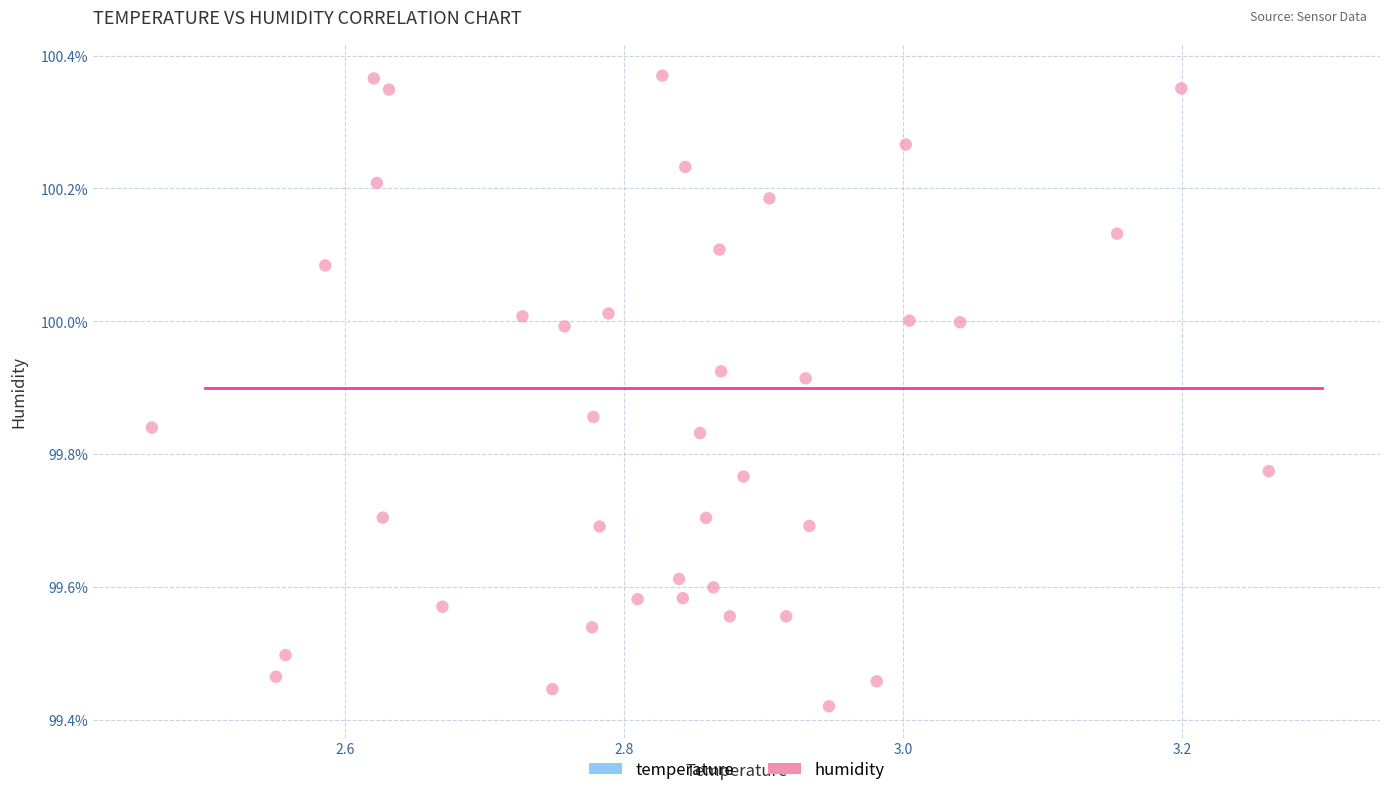

What is the range of X values (max minus min)?

0.8